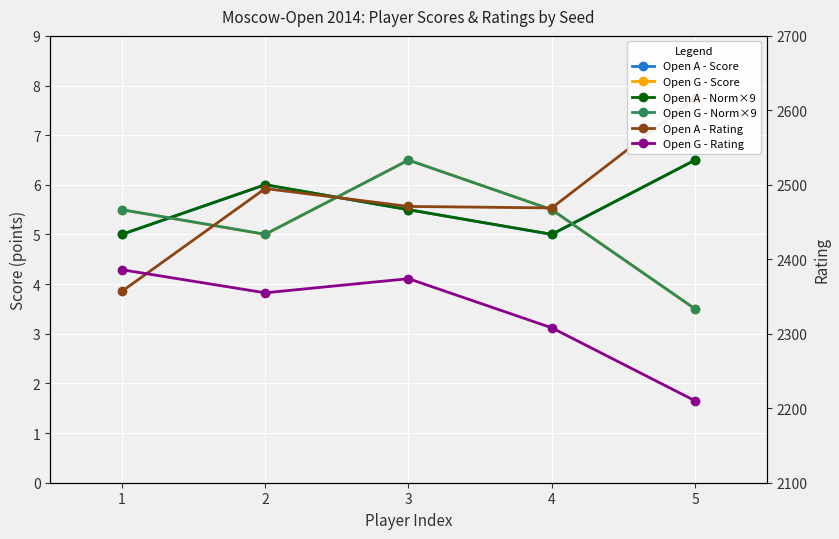

How many interior local peaks does the Open G - Rating series have?

1